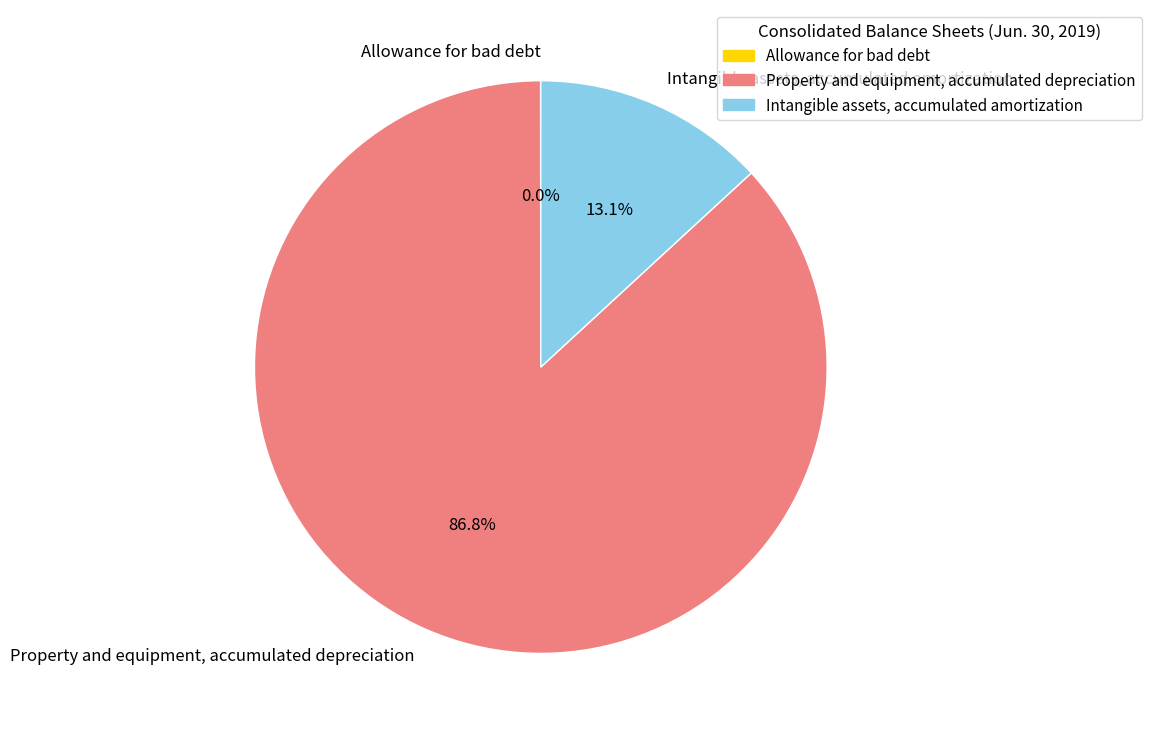

Does Property and equipment, accumulated depreciation account for over 50% of the chart?

Yes